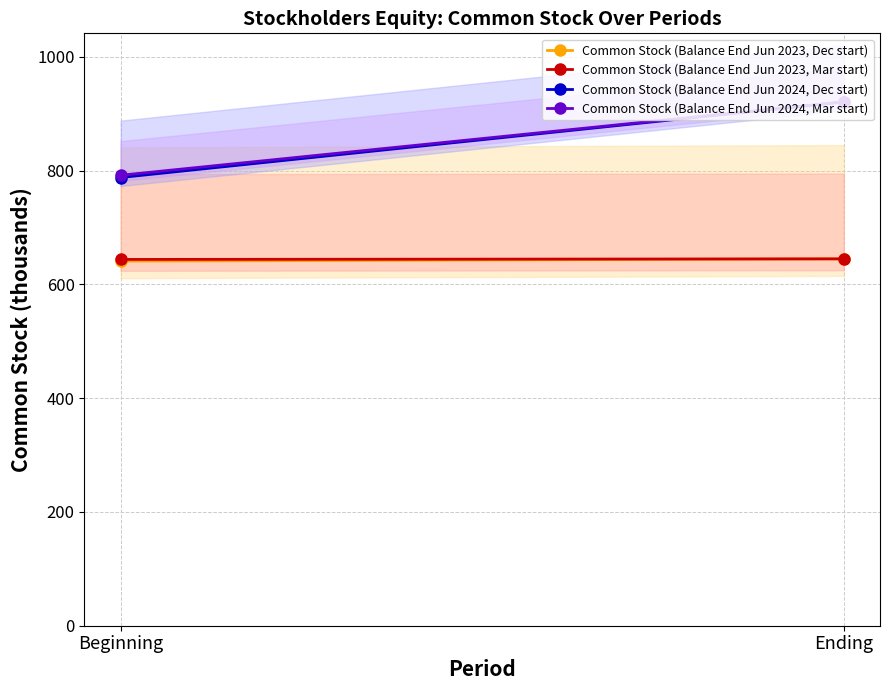

What is the smallest value displayed?

641